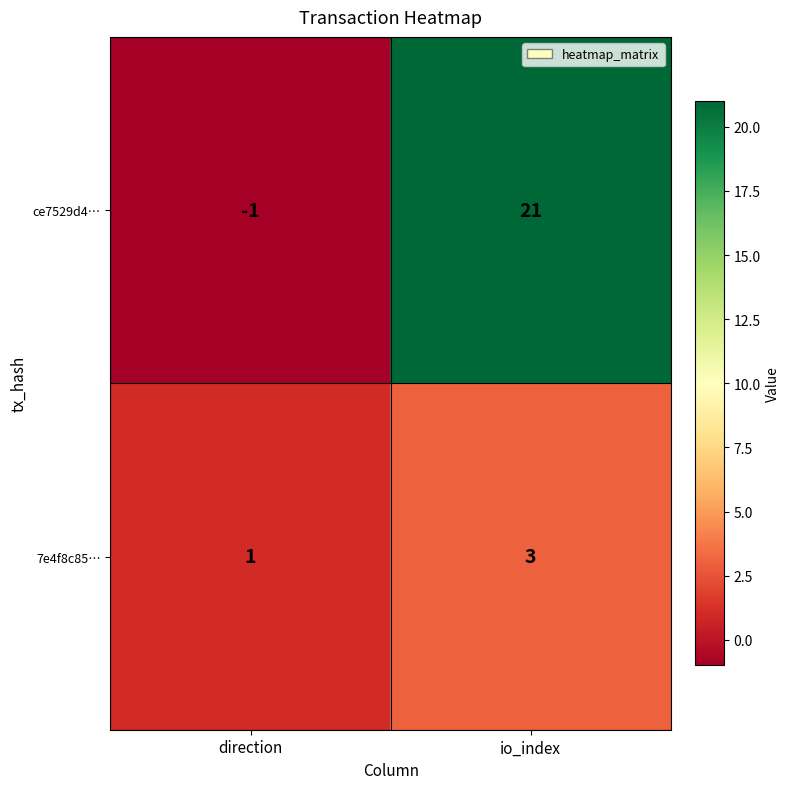

What is the difference between the highest and lowest values at direction?

2